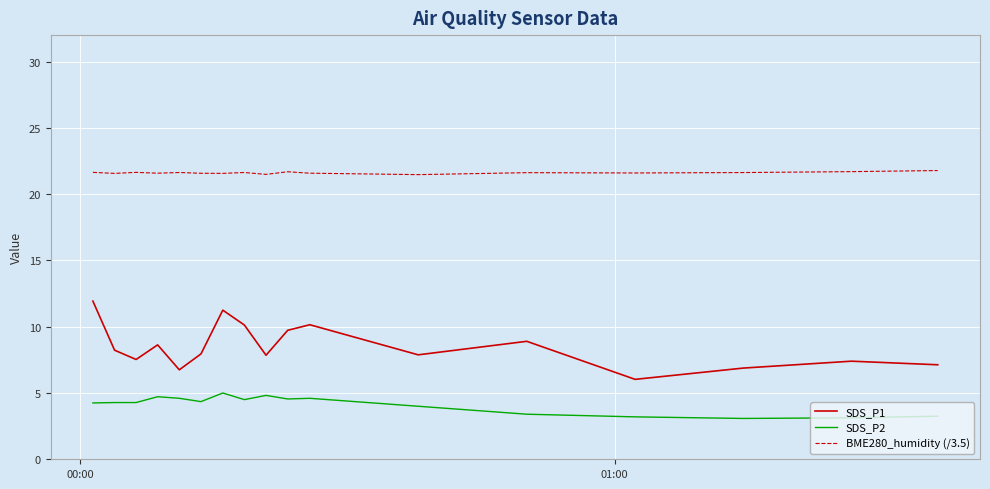

What is the minimum value shown in the chart?

3.1